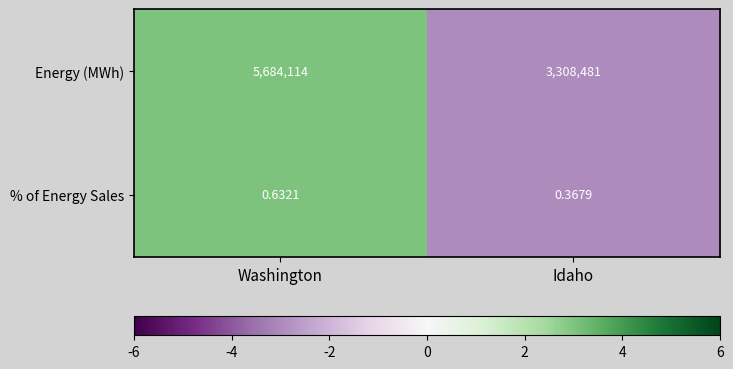

Which series has the largest total across all categories?

Energy (MWh)